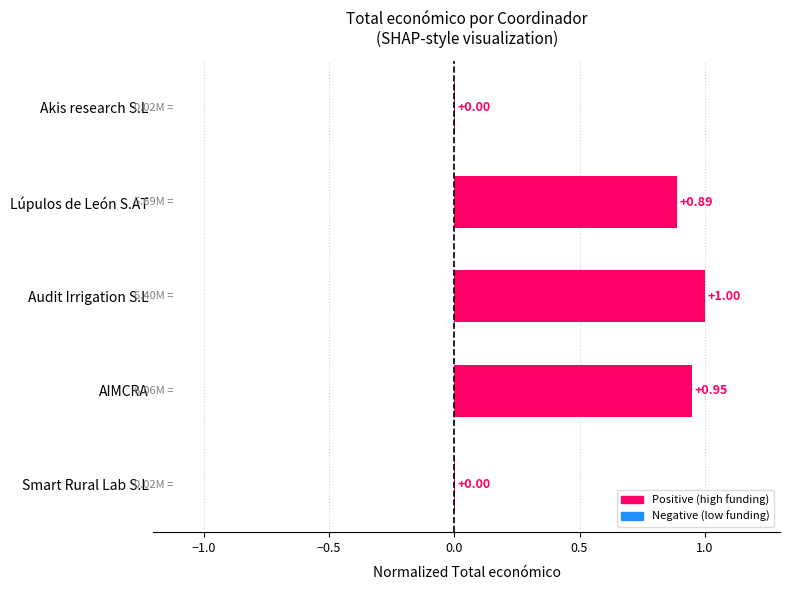

What is the sum of all values?

2.8